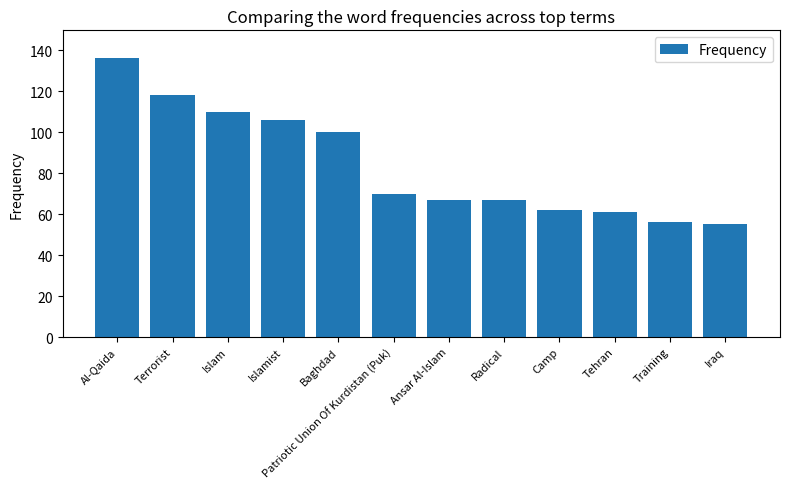

What is the difference between the second highest and second lowest values?

62